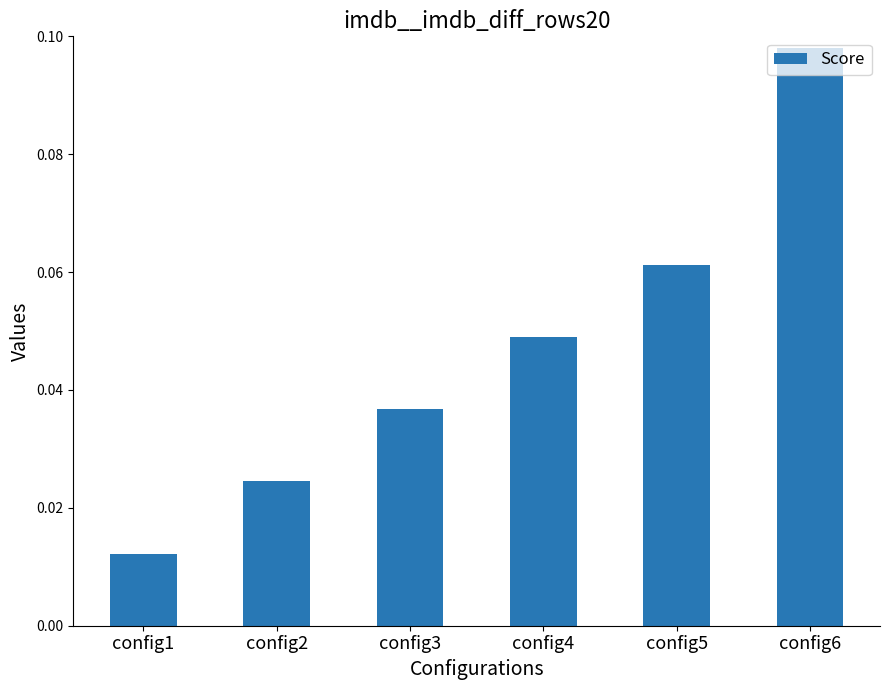

What is the change in value from config3 to config6?

+0.1